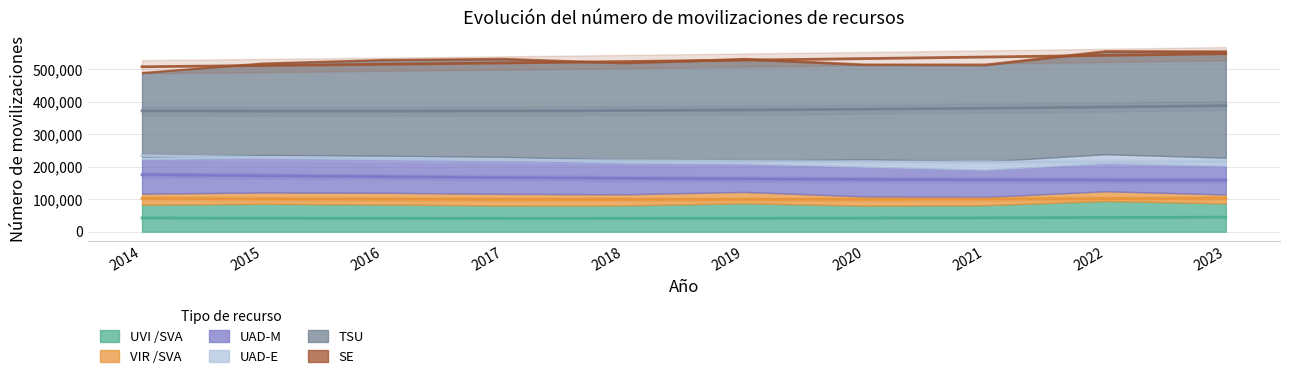

What is the total value across all series at 2021?

517853